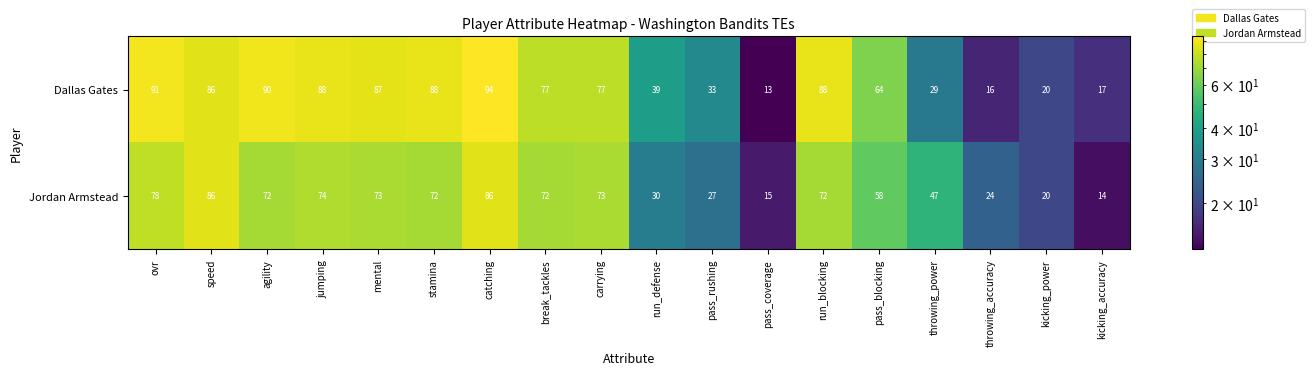

What is the total value across all series at jumping?

162